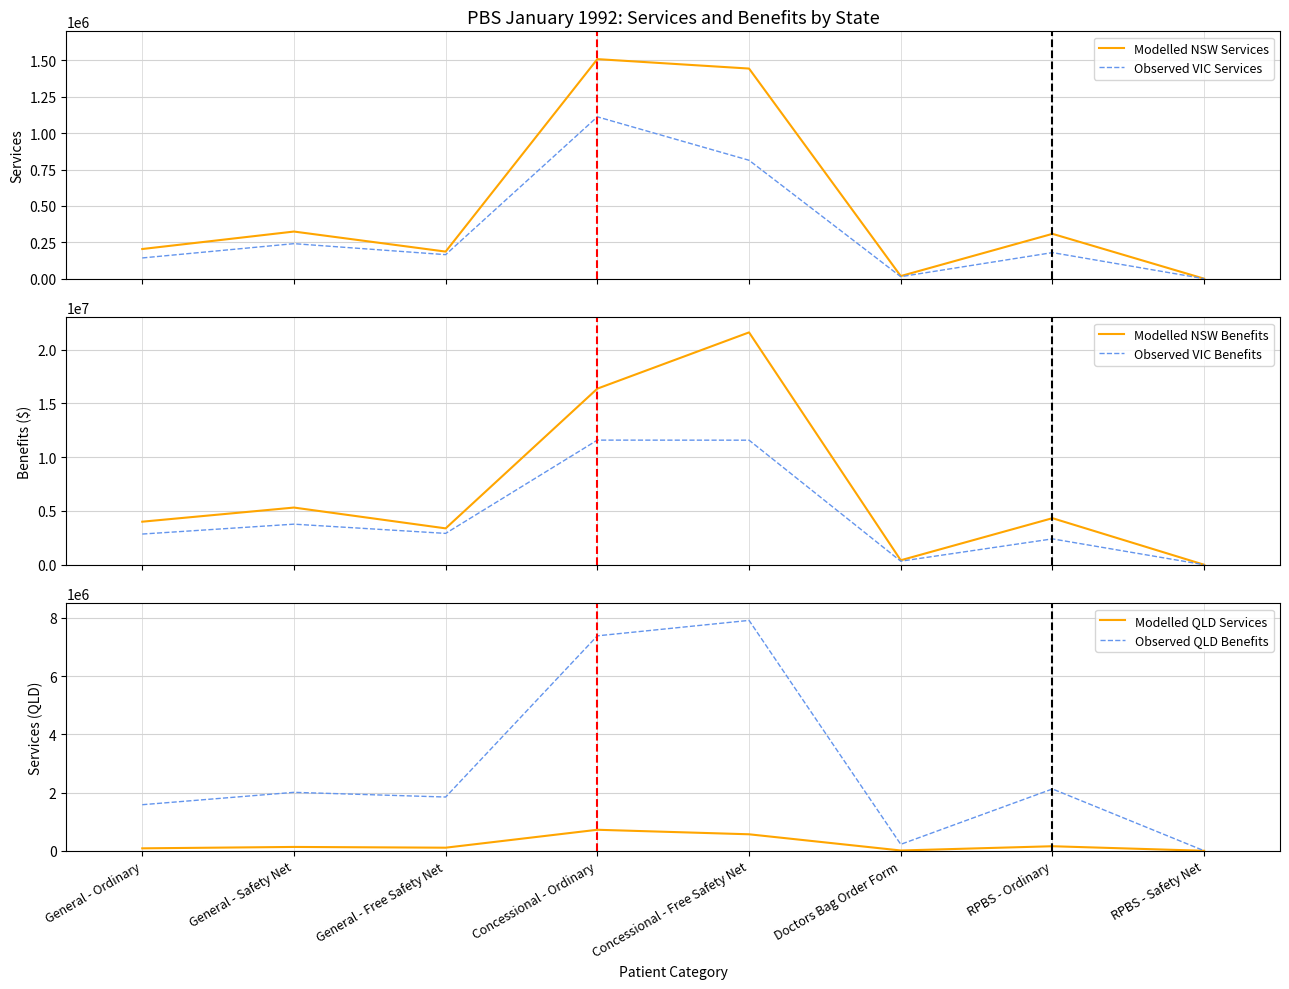

Between RPBS - Safety Net and General - Free Safety Net, which is larger?

General - Free Safety Net